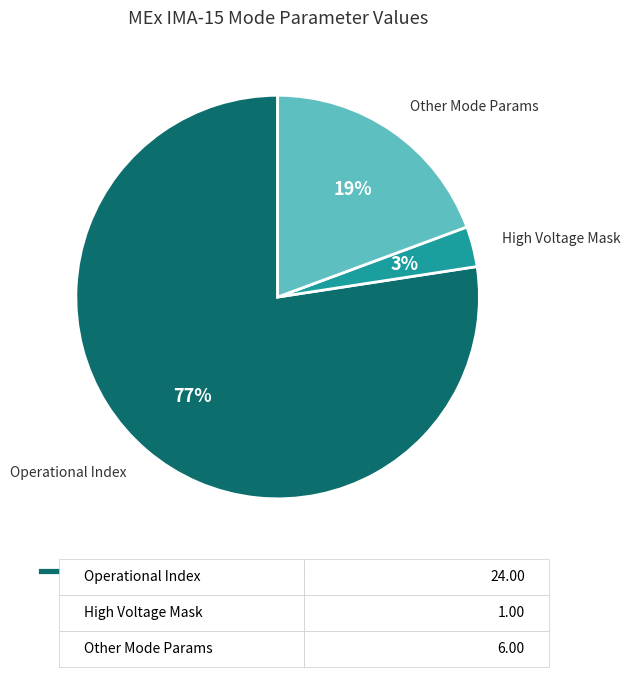

Which slice is the largest?

Operational Index